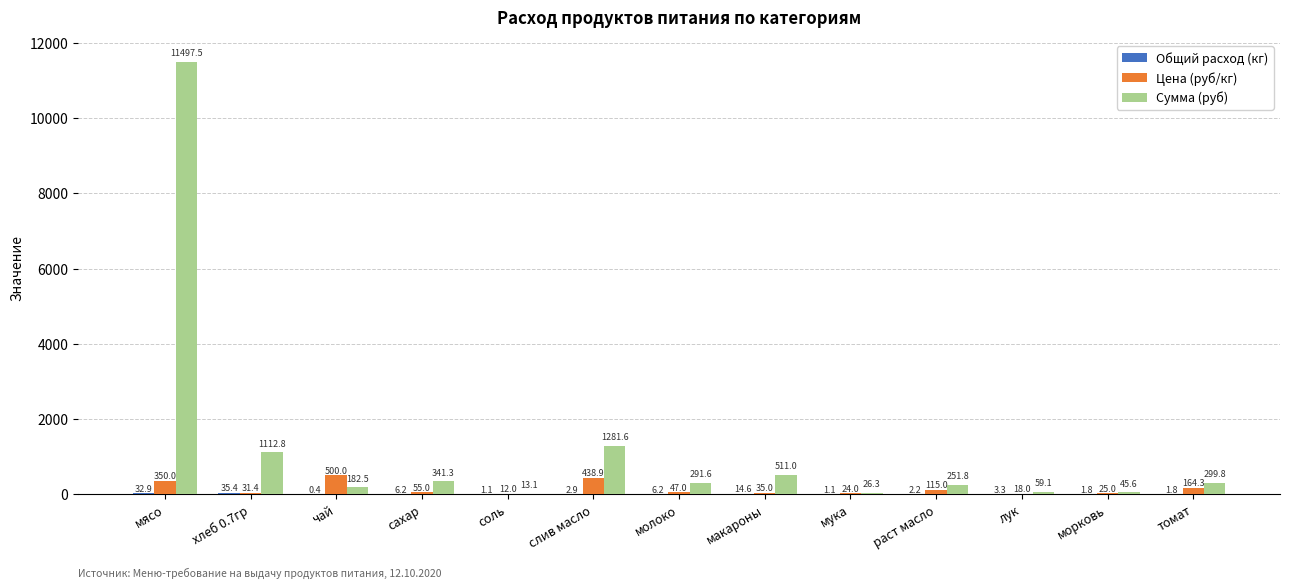

What is the maximum value shown in the chart?

11497.5